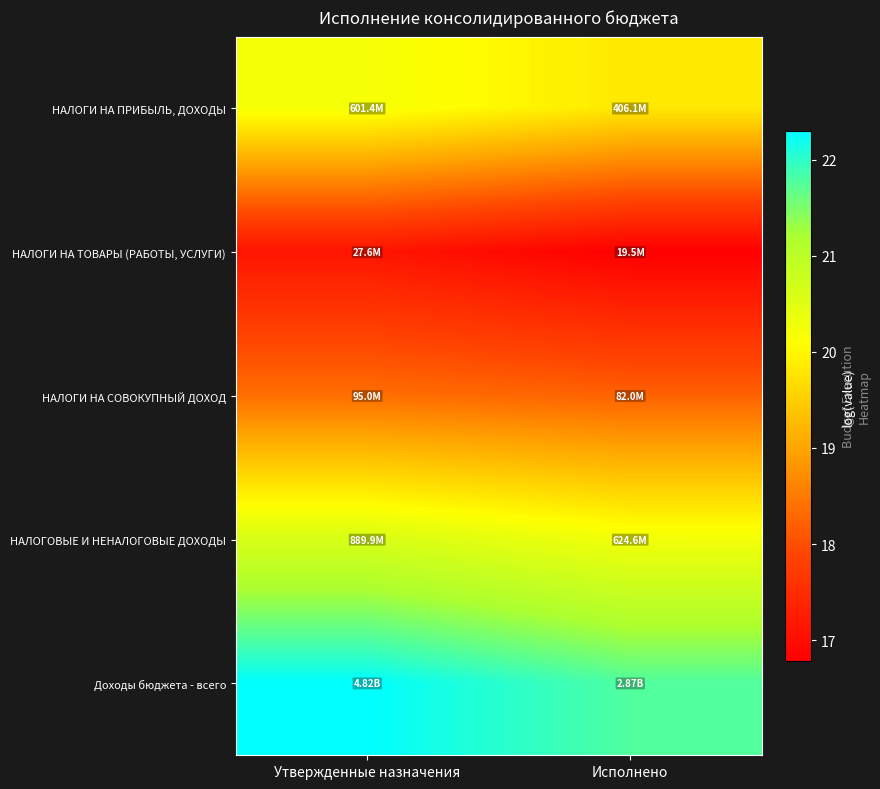

Which series changed the most between Утвержденные назначения and Исполнено?

Доходы бюджета - всего